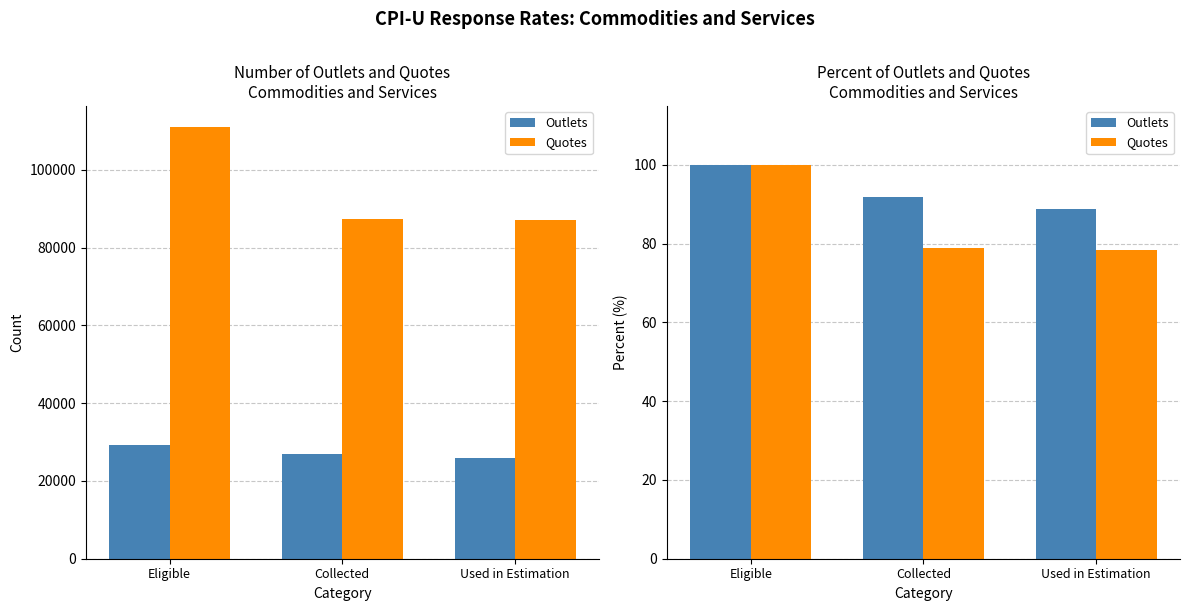

What is the difference between the highest and lowest values at Collected?

12.9